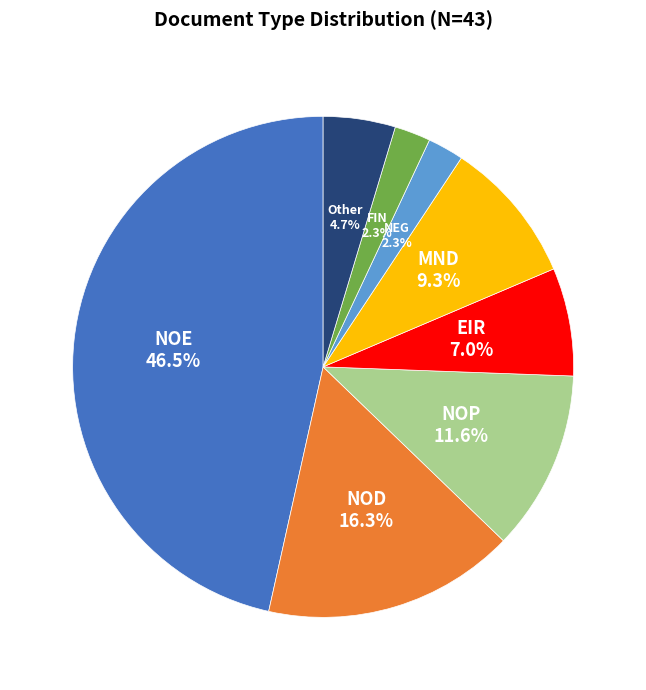

What percentage is the MND slice, to the nearest percent?

9%